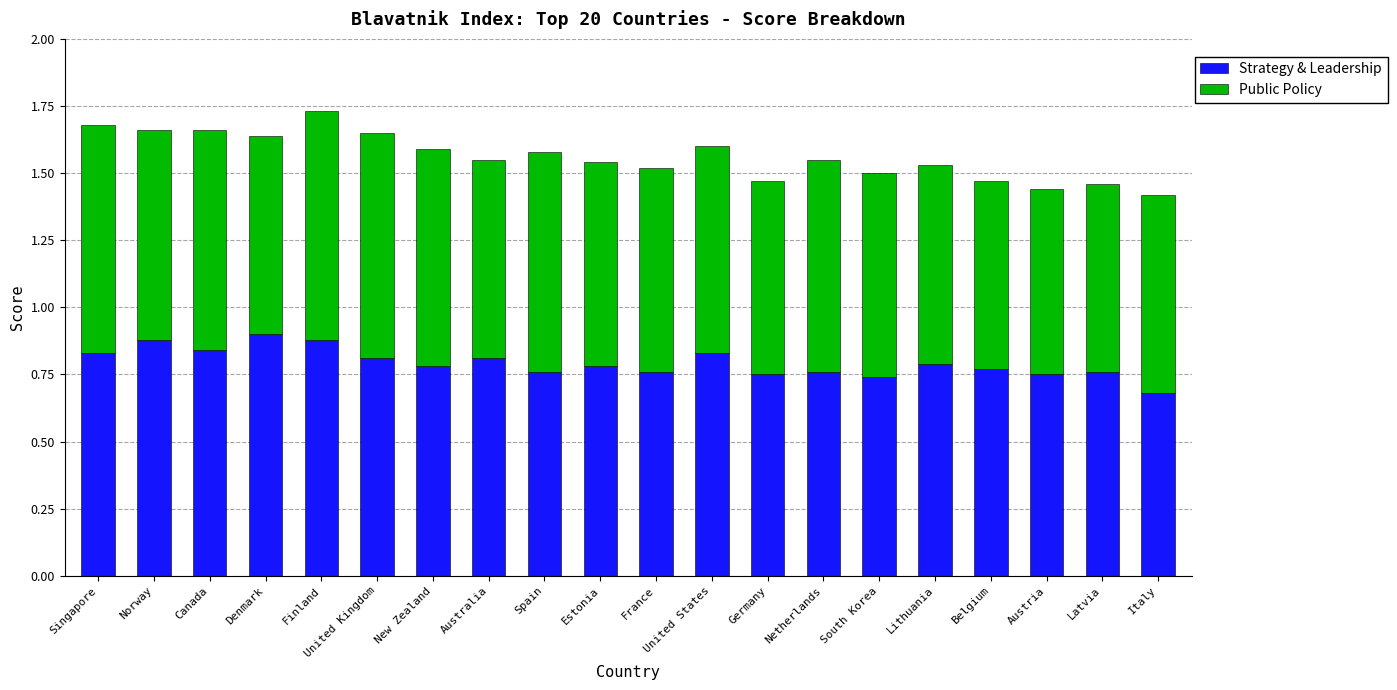

At which label is Strategy & Leadership closest to 0?

Italy